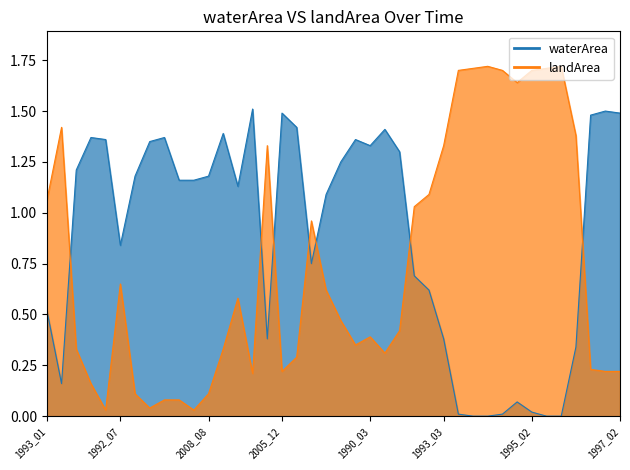

What is the label of the 14th point from the left?

1997_11